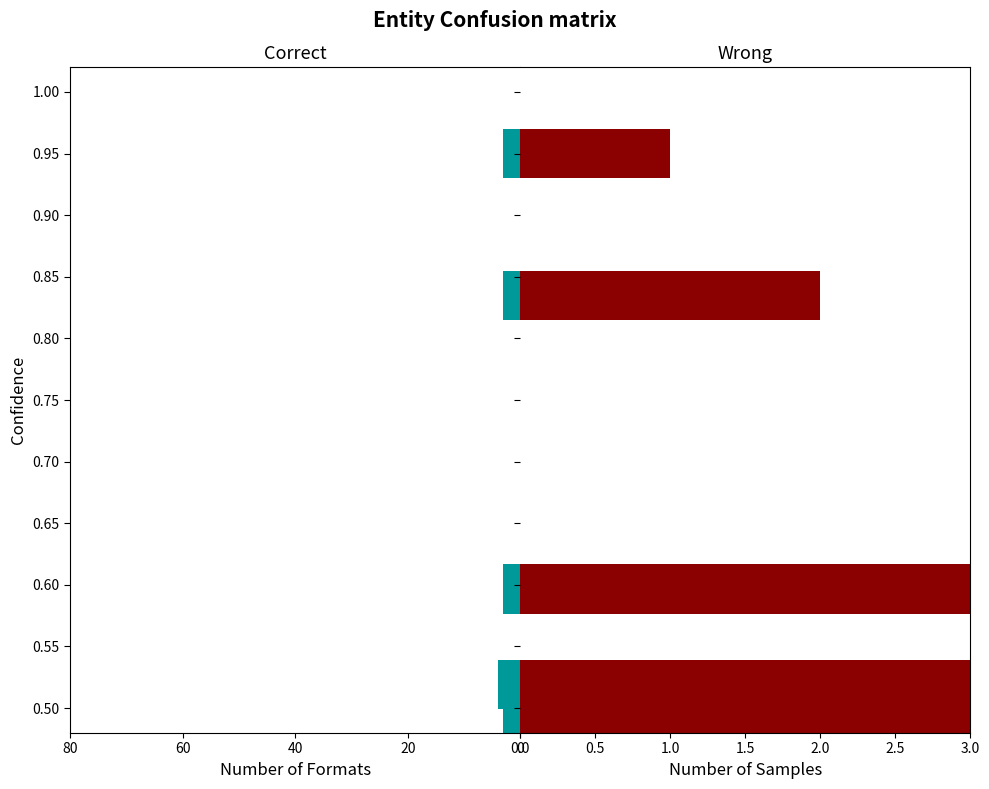

What is the spread (max minus min) of values at 20?

5